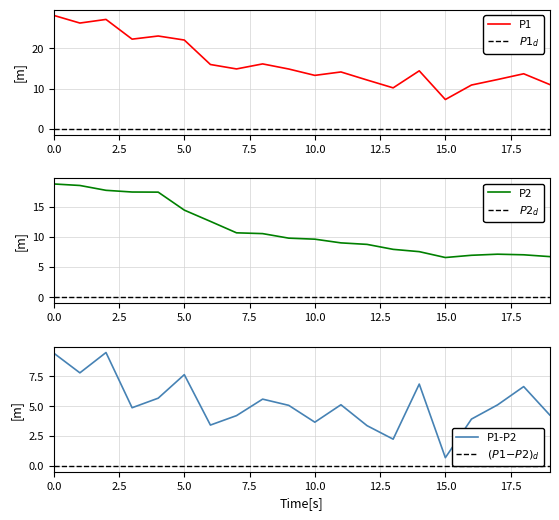

What is the minimum value for P1?

7.3